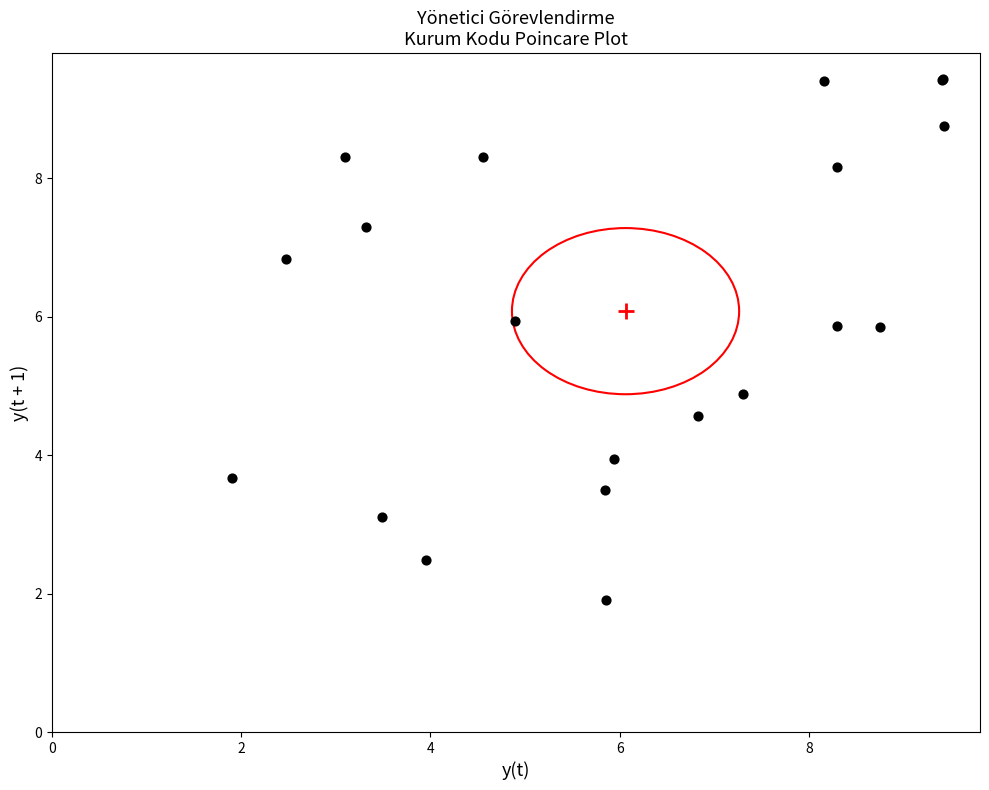

What Y value in the scatter plot is closest to 5?

4.9